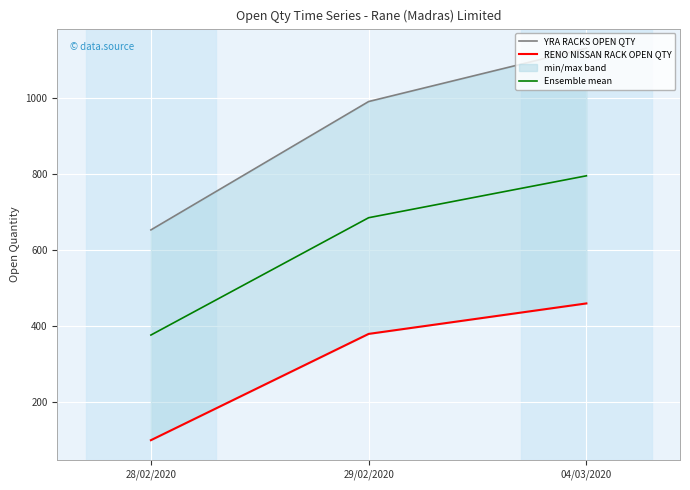

What is the difference between the RENO NISSAN RACK OPEN QTY values at 28/02/2020 and 04/03/2020?

359